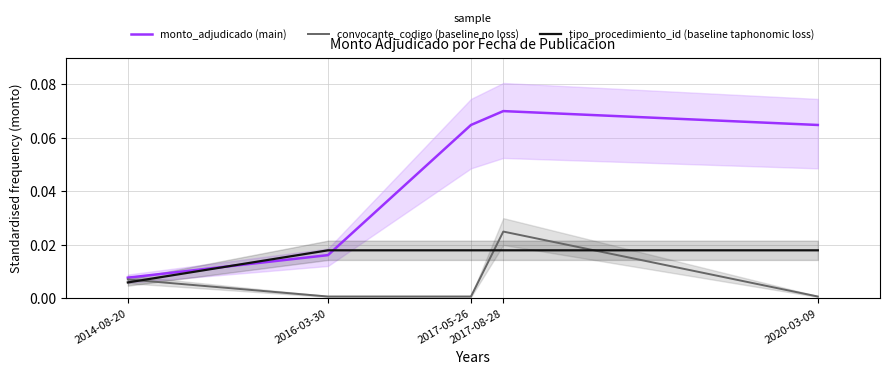

True or false: convocante_codigo (baseline no loss) and monto_adjudicado (main) cross at least once.

False